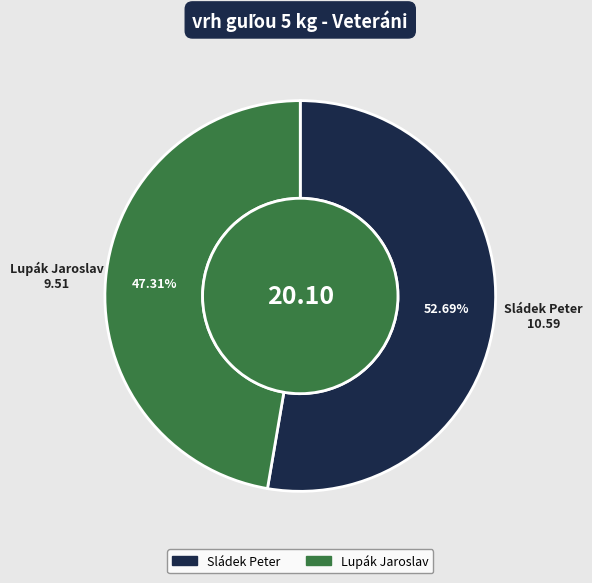

Is it true that Lupák Jaroslav is 57% of the pie?

False